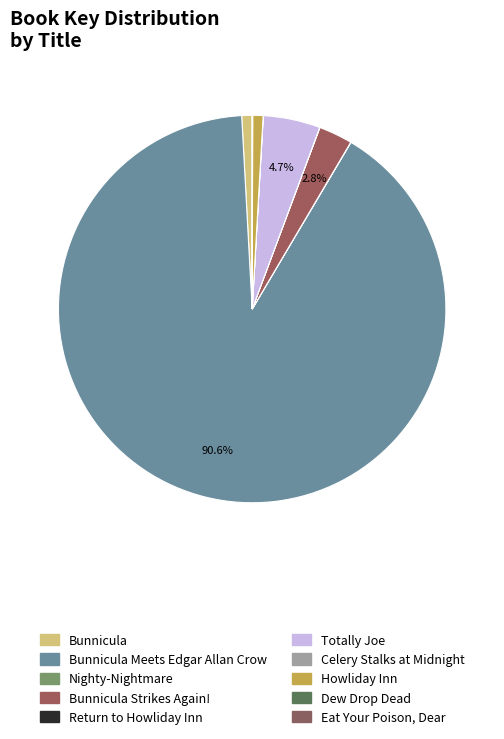

To the nearest percent, what is the average slice percentage?

10%